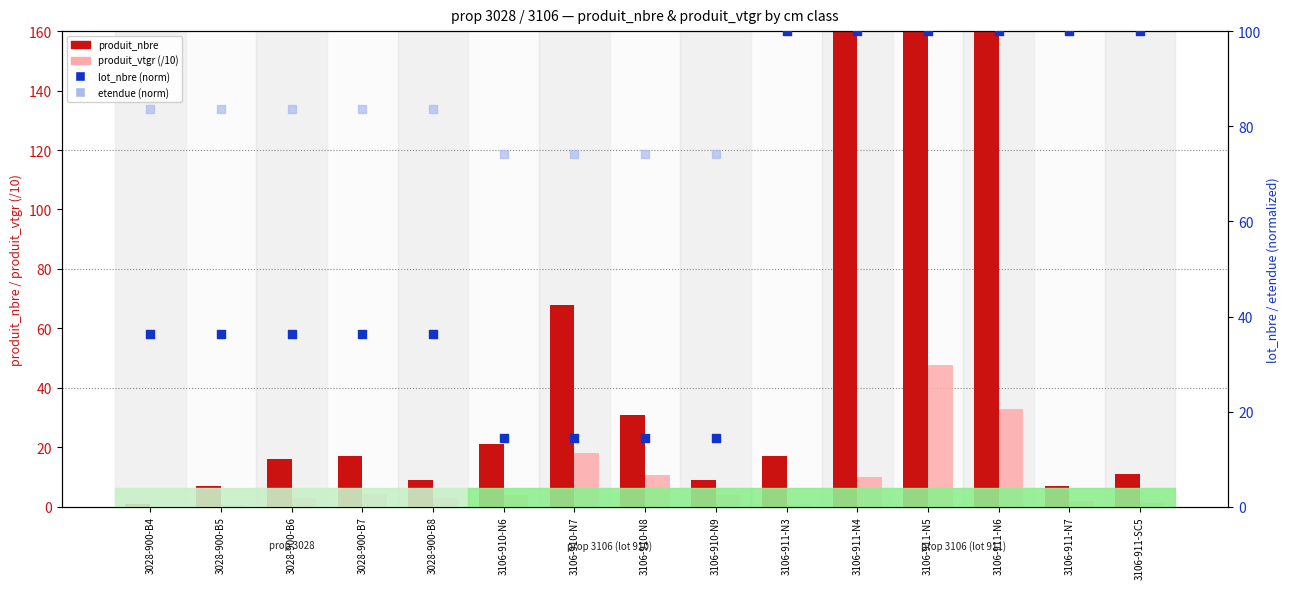

Which series contains the lowest Y value?

produit_vtgr (/10)